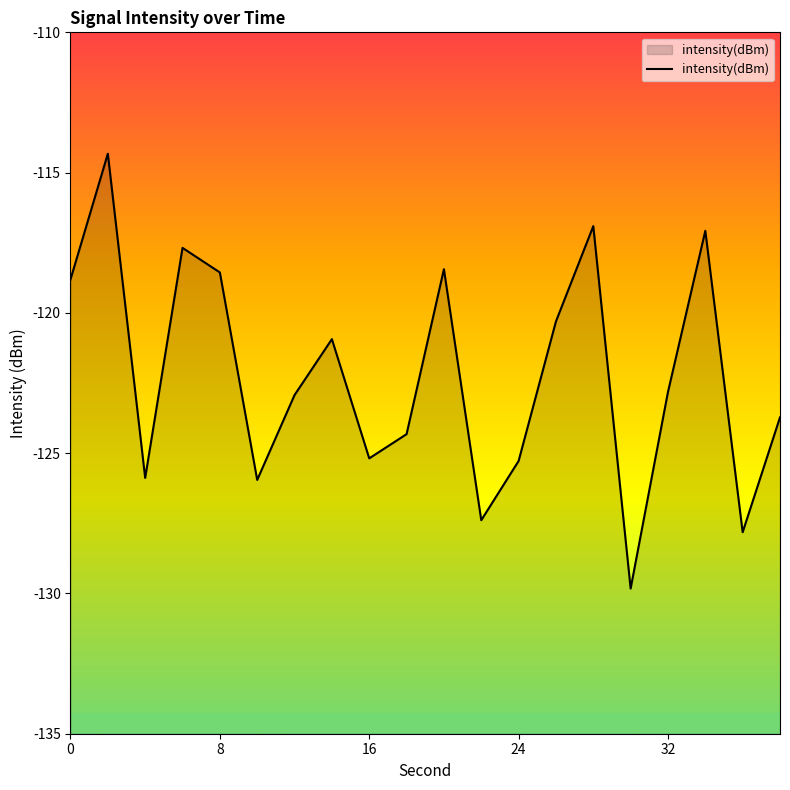

What is the value of the 12th point from the left?

-127.4